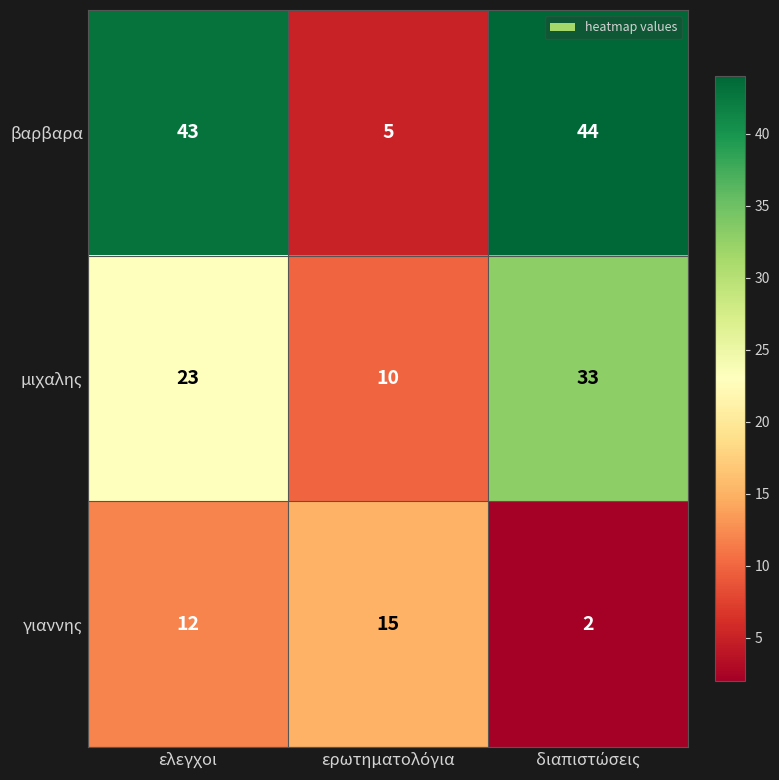

What is the average value of the γιαννης series?

10